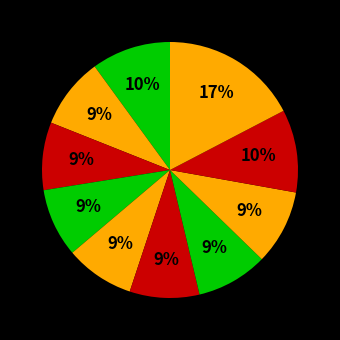

How many slices are in this pie chart?

10